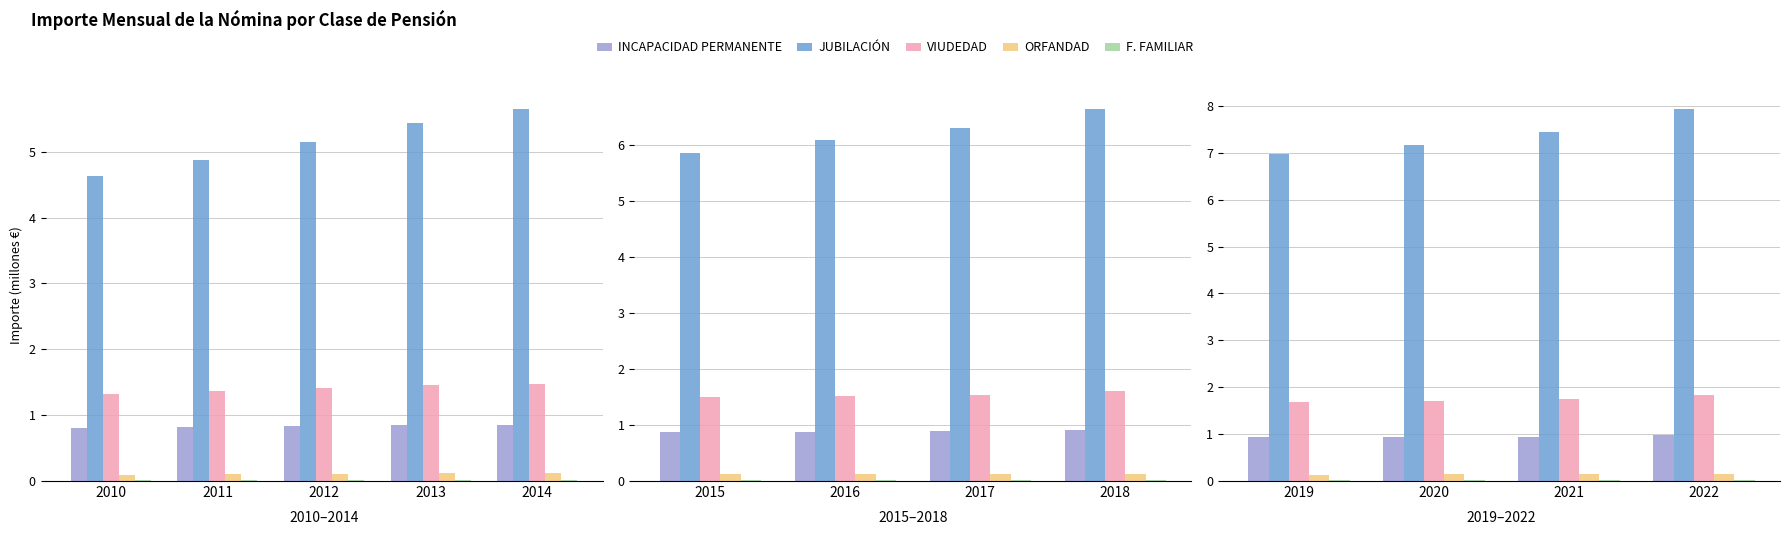

What value does the ORFANDAD series have at 2019?

0.1